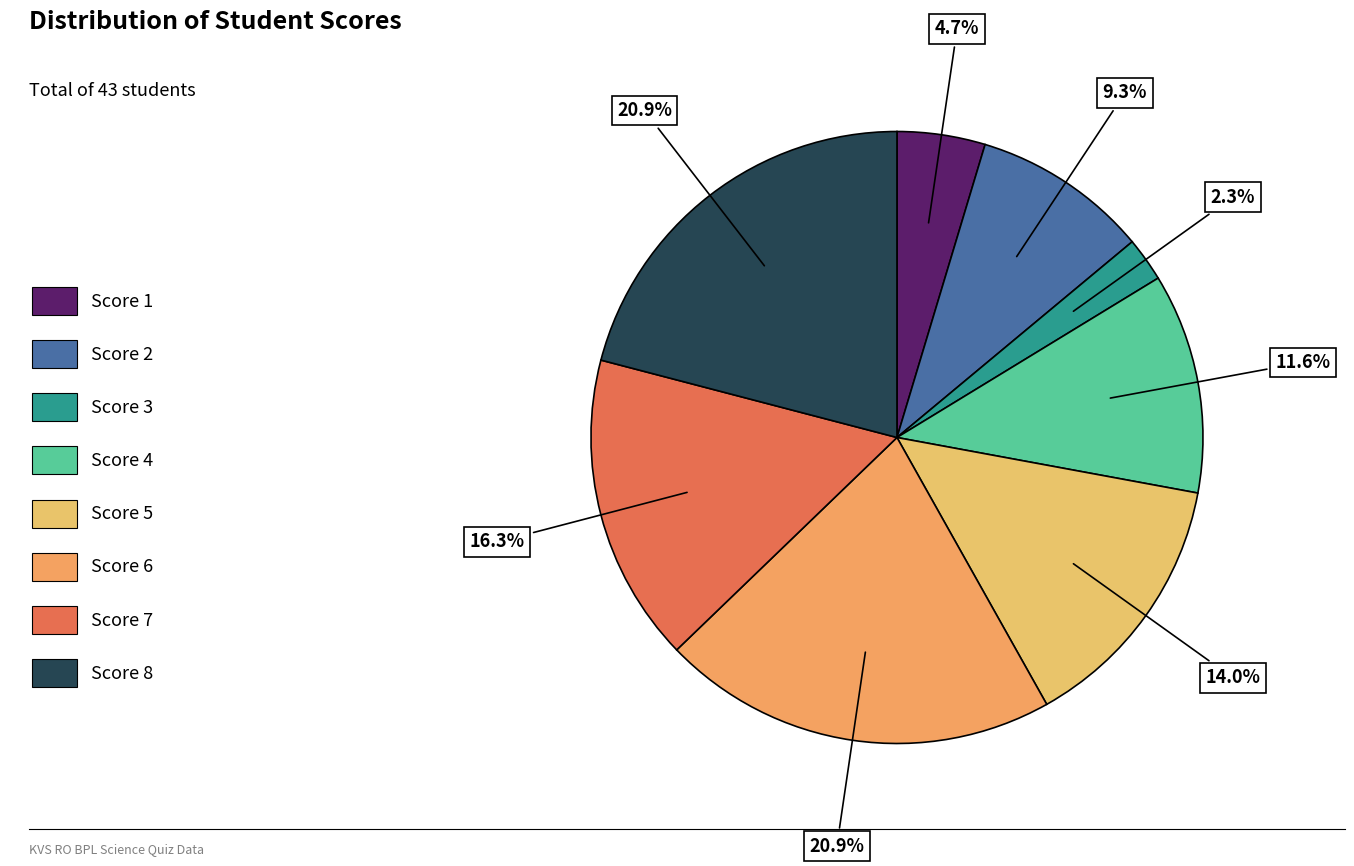

Rank the categories by value from lowest to highest.

Score 3, Score 1, Score 2, Score 4, Score 5, Score 7, Score 6, Score 8